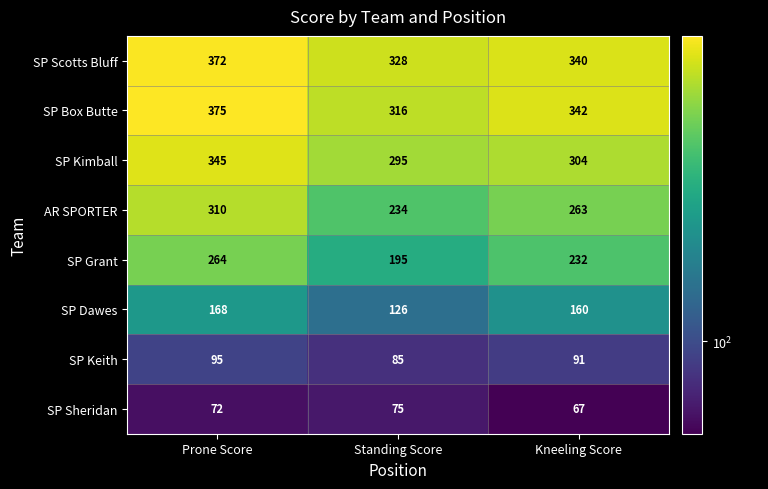

The SP Kimball series shows 345 at Prone Score. True or false?

True